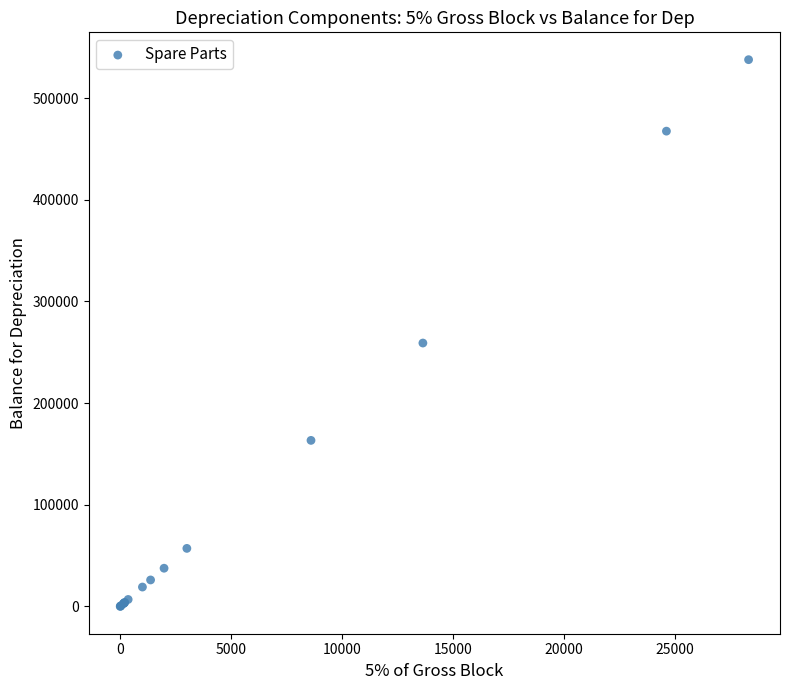

What Y value in the scatter plot is closest to 268931?

259091.8